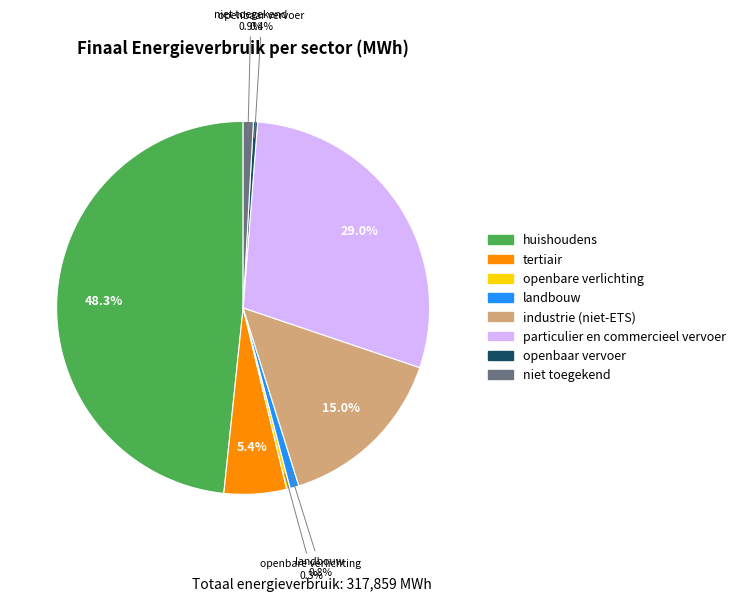

Which slice is the largest?

huishoudens